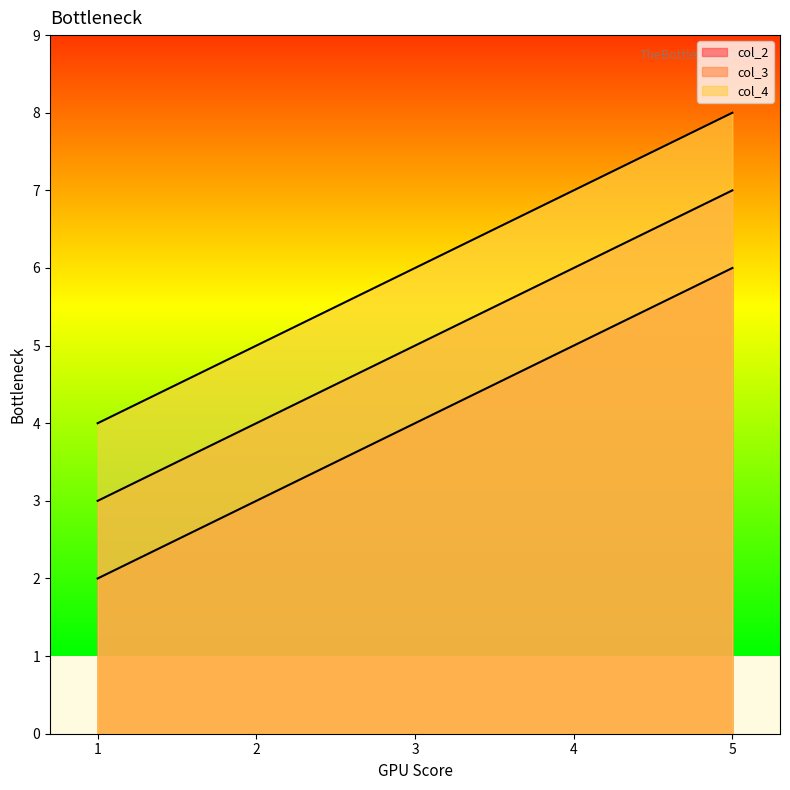

How many col_2 values are between 2 and 6?

2